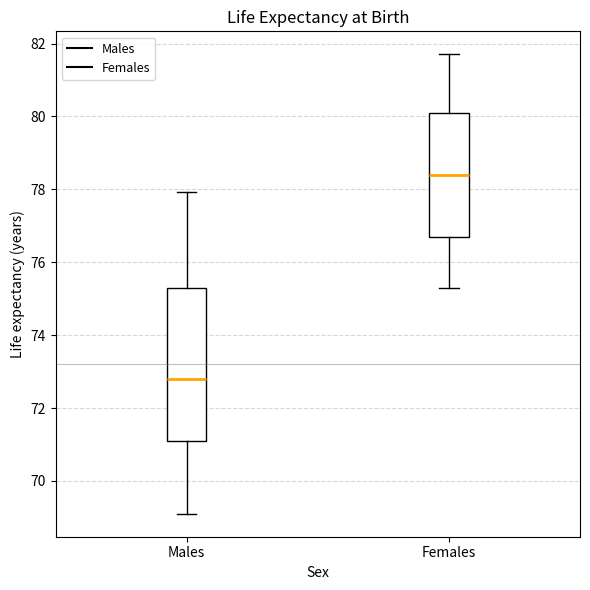

Where does the upper whisker of the box for Females end on the y-axis? The values are not printed on the chart, so give them approximately, as read against the axis.

81.8